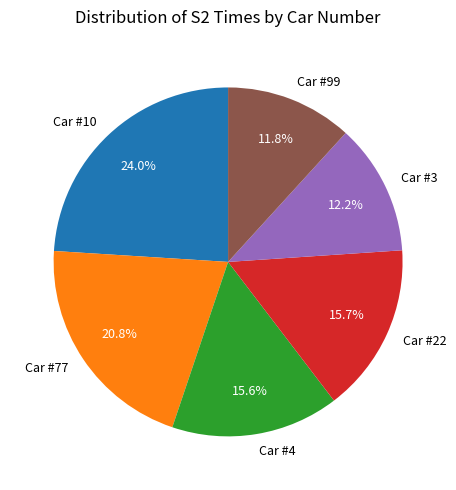

Combined, what portion of the pie is Car #10 and Car #22?

39.7%